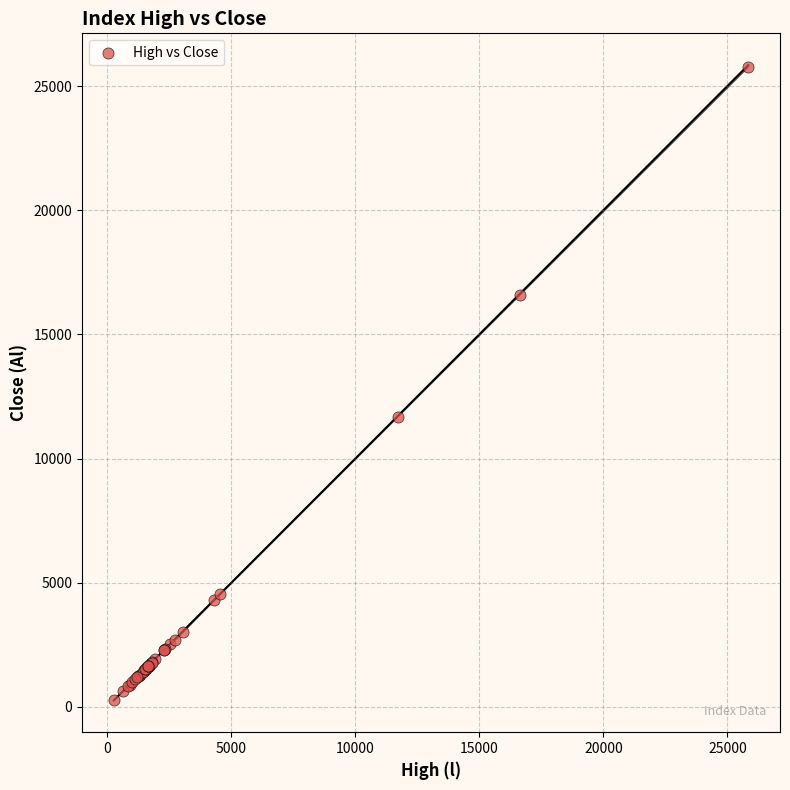

What Y value in the scatter plot is closest to 13014?

11693.5